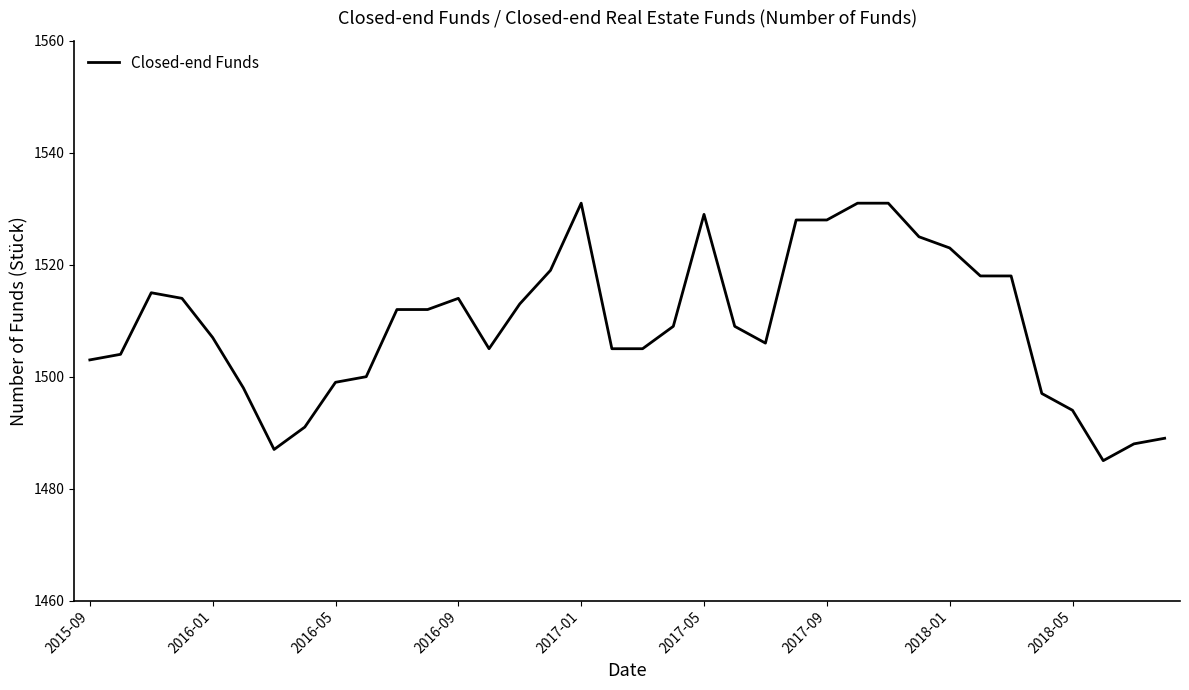

Reading right to left, what are all the values shown in this chart?

1489	1488	1485	1494	1497	1518	1518	1523	1525	1531	1531	1528	1528	1506	1509	1529	1509	1505	1505	1531	1519	1513	1505	1514	1512	1512	1500	1499	1491	1487	1498	1507	1514	1515	1504	1503